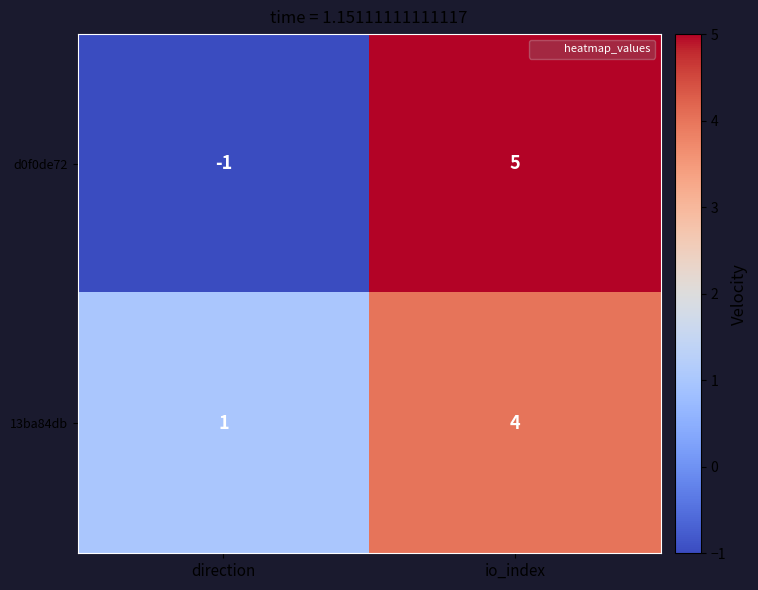

List the series in order of their peak value, highest first.

d0f0de72, 13ba84db